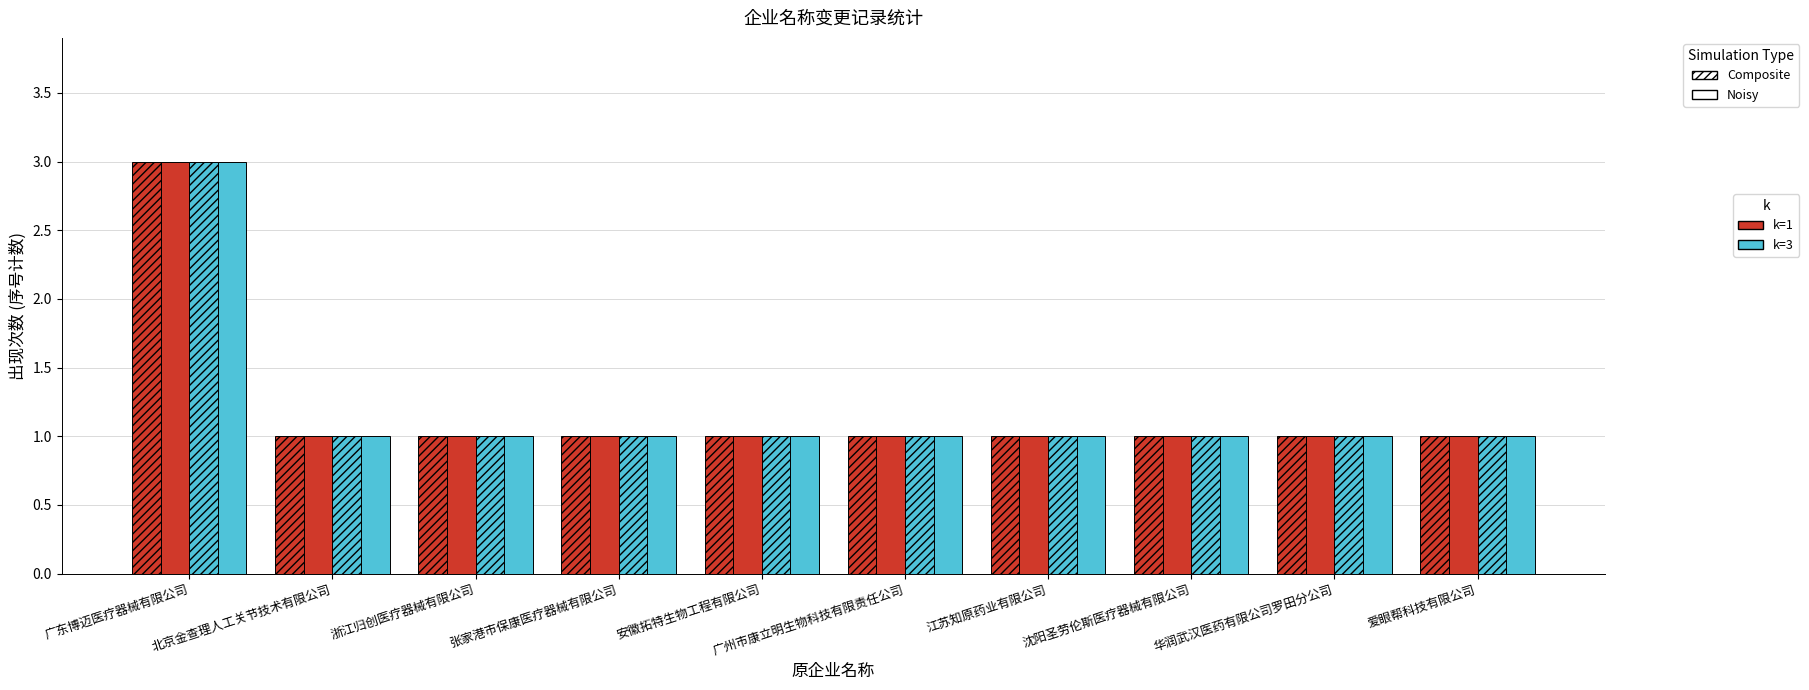

What position from the left is 华润武汉医药有限公司罗田分公司?

9